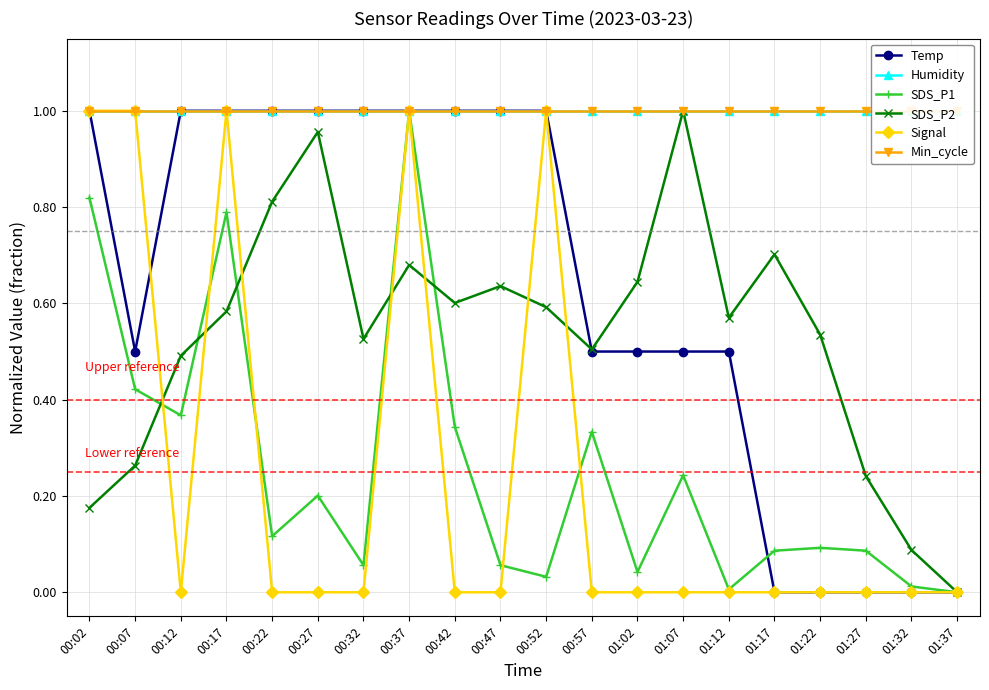

What is the sum of the SDS_P1 values at 01:37 and 00:42?

0.3